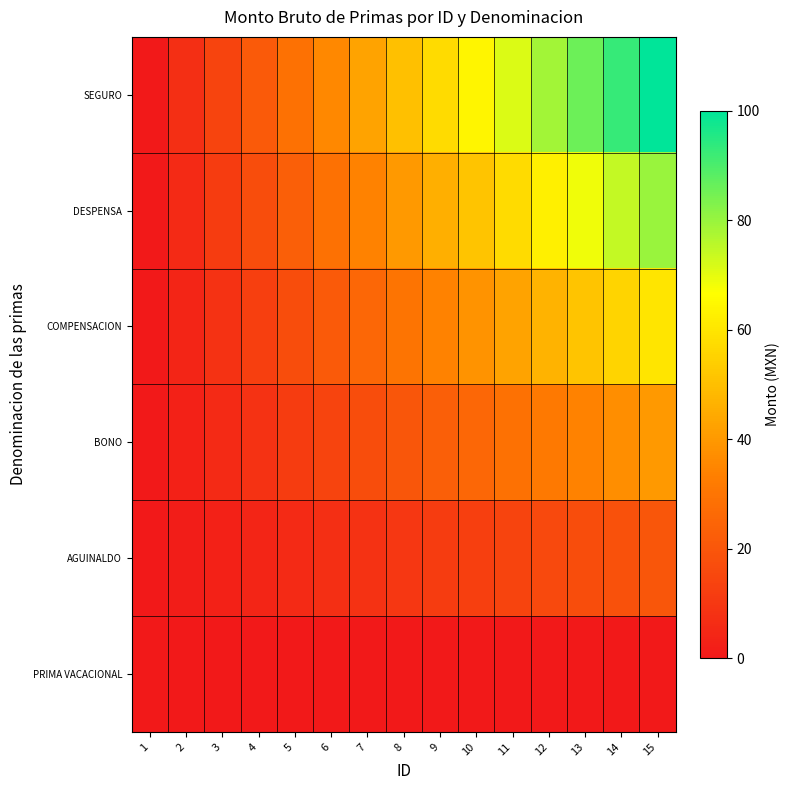

What is the greatest value displayed?

100.0